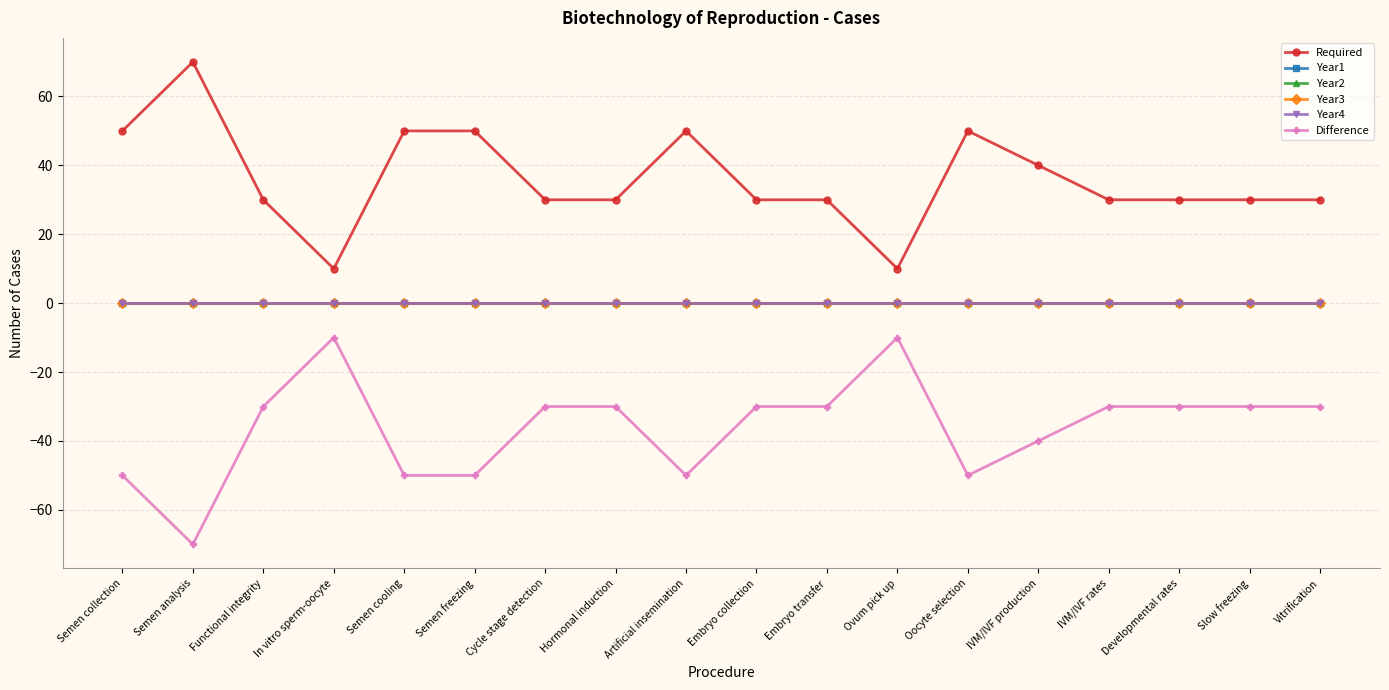

Rank the categories by Required value from lowest to highest.

In vitro sperm-oocyte, Ovum pick up, Functional integrity, Cycle stage detection, Hormonal induction, Embryo collection, Embryo transfer, IVM/IVF rates, Developmental rates, Slow freezing, Vitrification, IVM/IVF production, Semen collection, Semen cooling, Semen freezing, Artificial insemination, Oocyte selection, Semen analysis